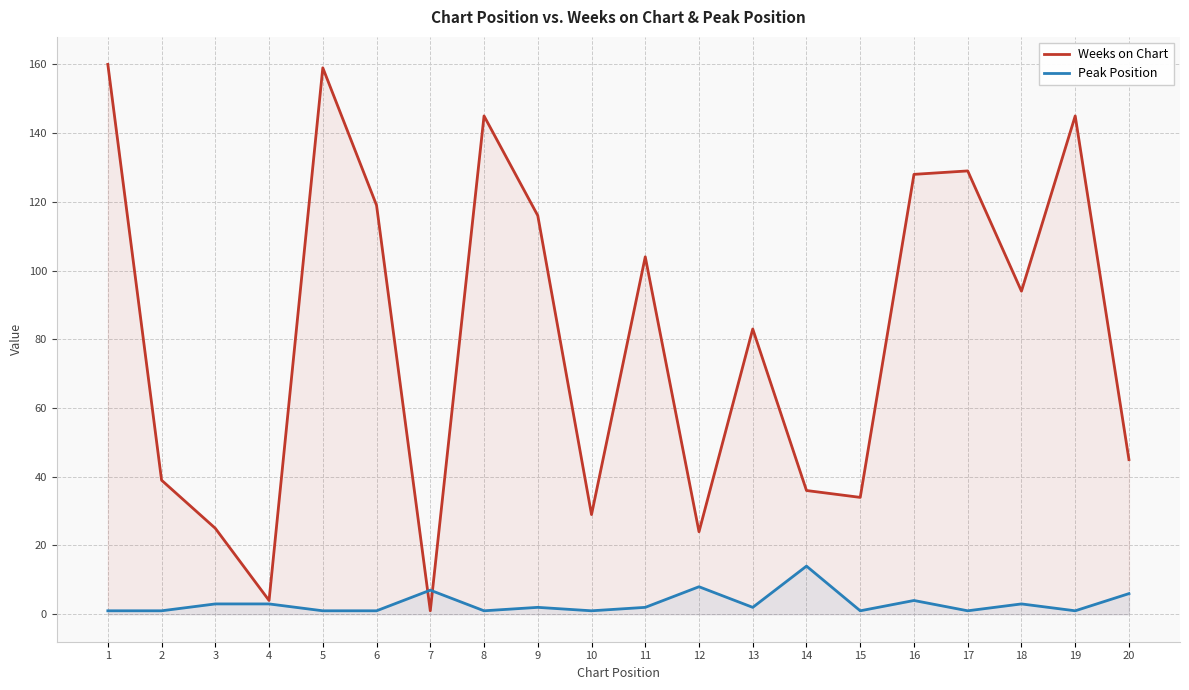

How many lines are shown in the chart?

2